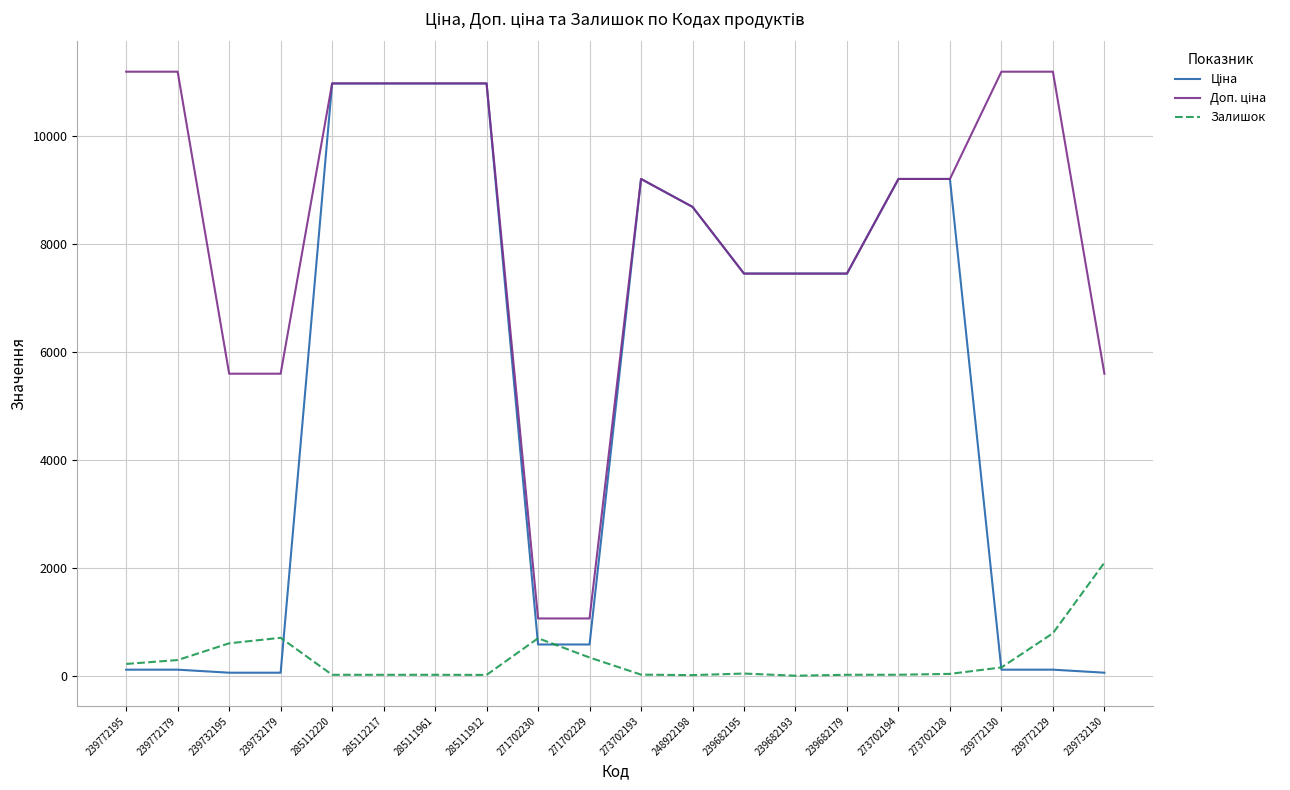

What is the maximum value shown in the chart?

11182.0